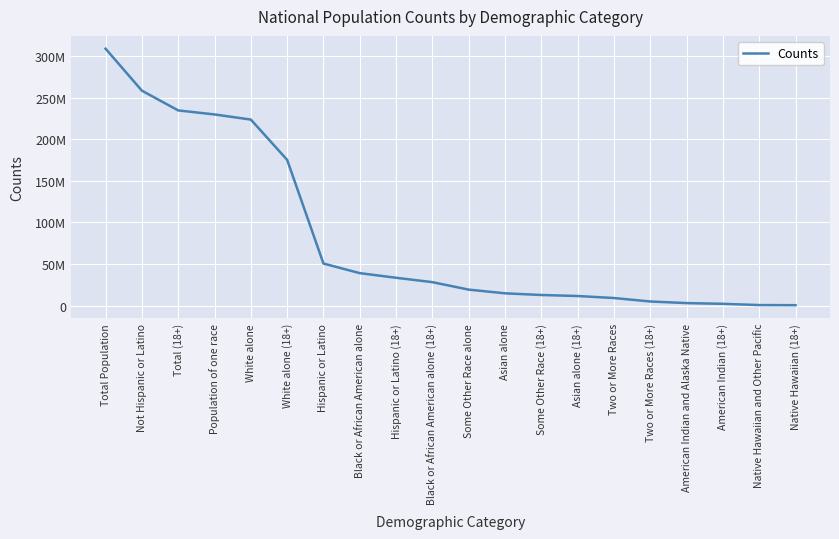

How many lines are shown in the chart?

1